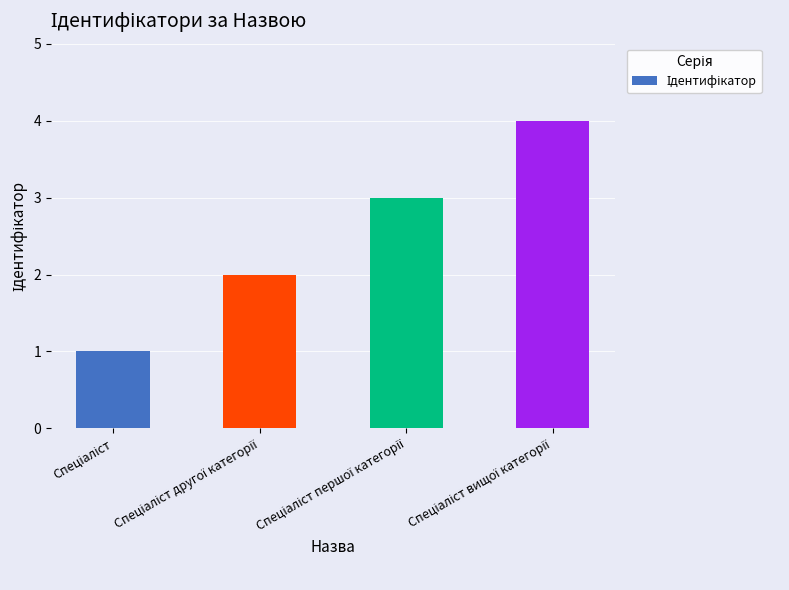

What is the smallest value displayed?

1